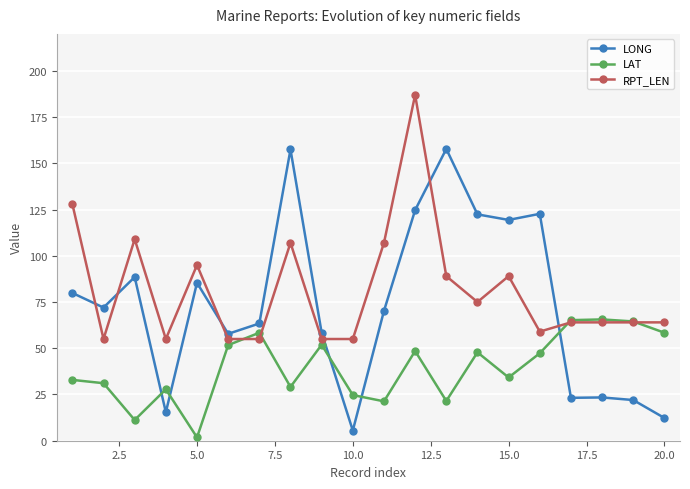

Which series has the largest total across all categories?

RPT_LEN